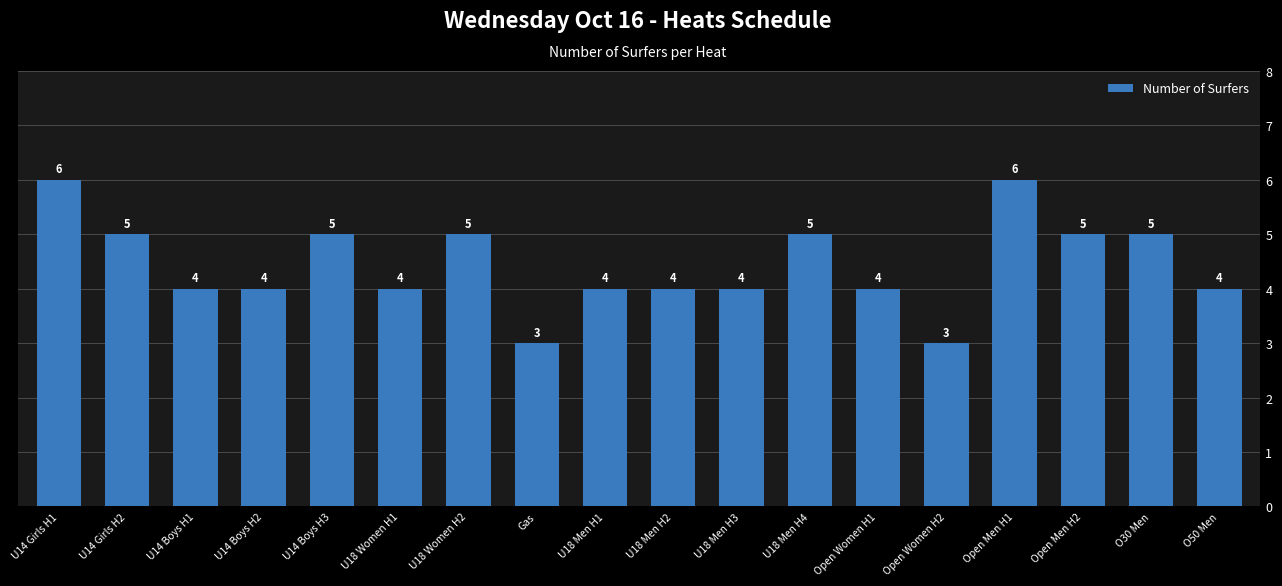

Does the chart contain any negative values?

No